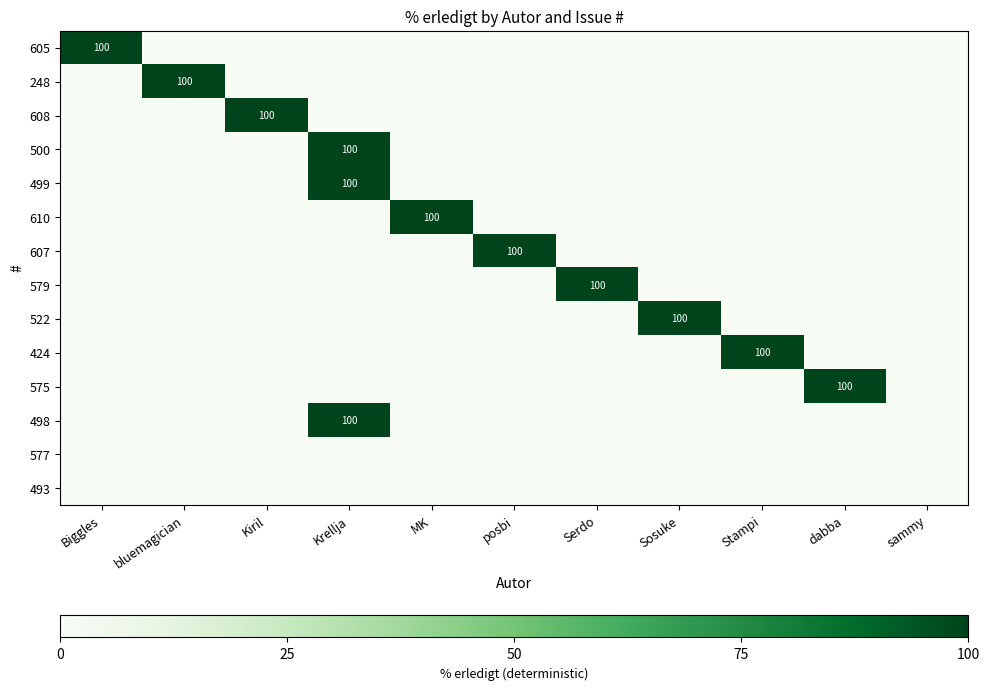

What is the total value across all series at Stampi?

100